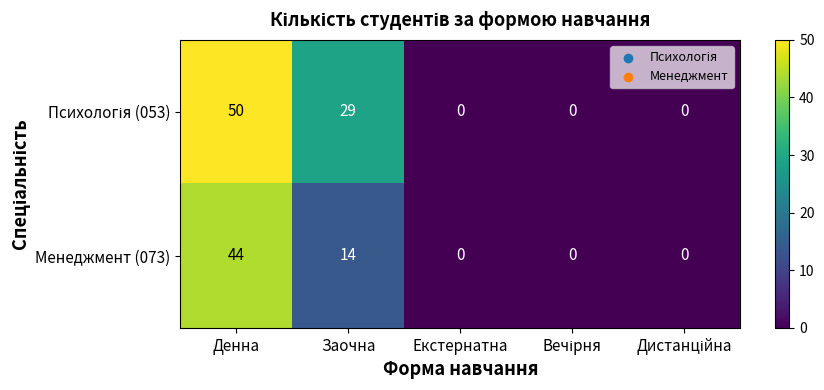

What is the difference between the highest and lowest values at Заочна?

15